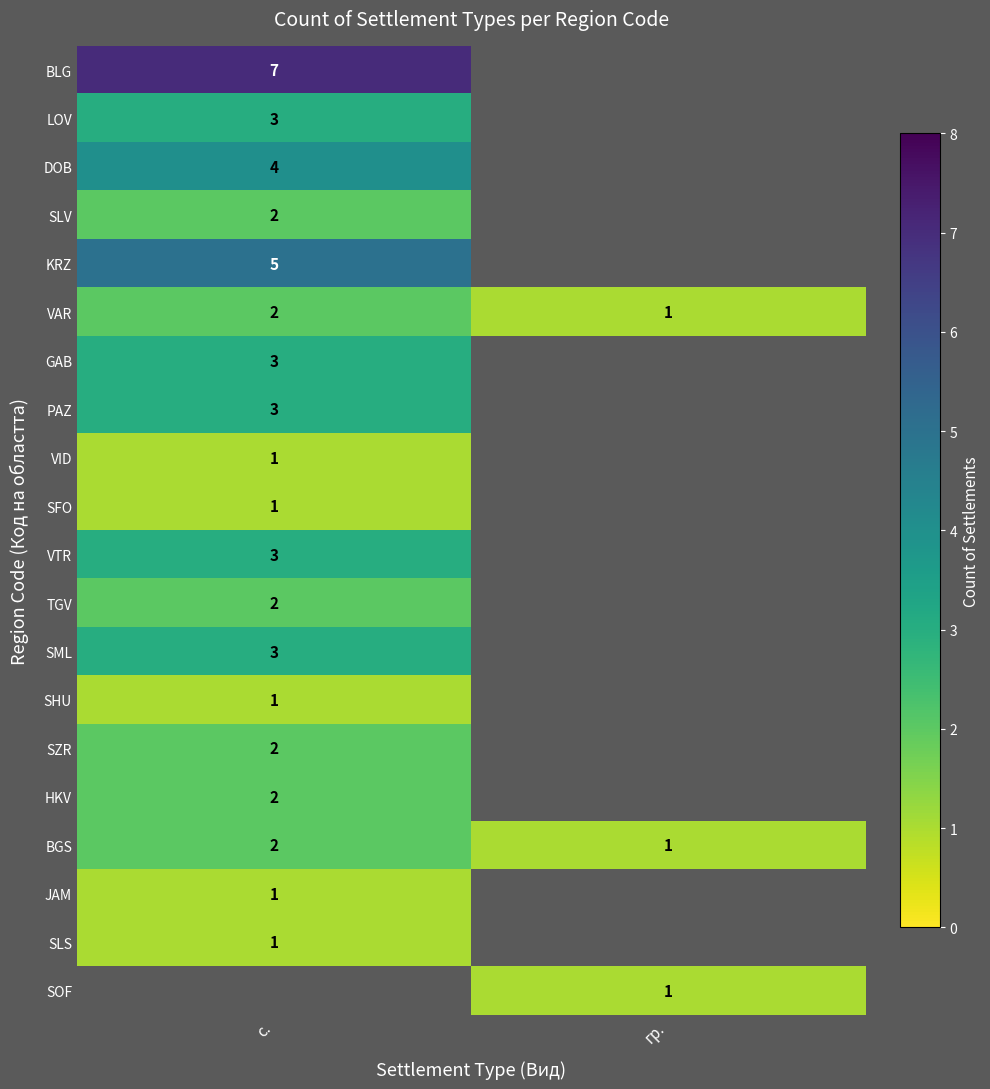

At how many categories does at least one series exceed 1?

1